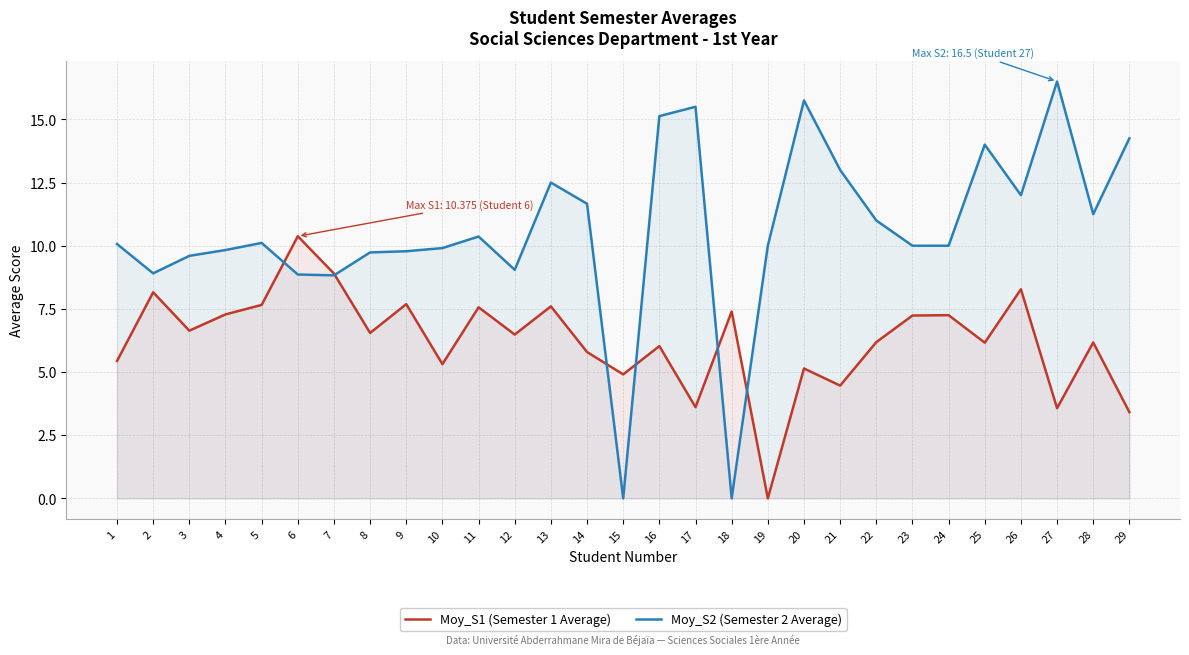

What is the difference between the Moy_S2 (Semester 2 Average) values at 10 and 23?

0.1